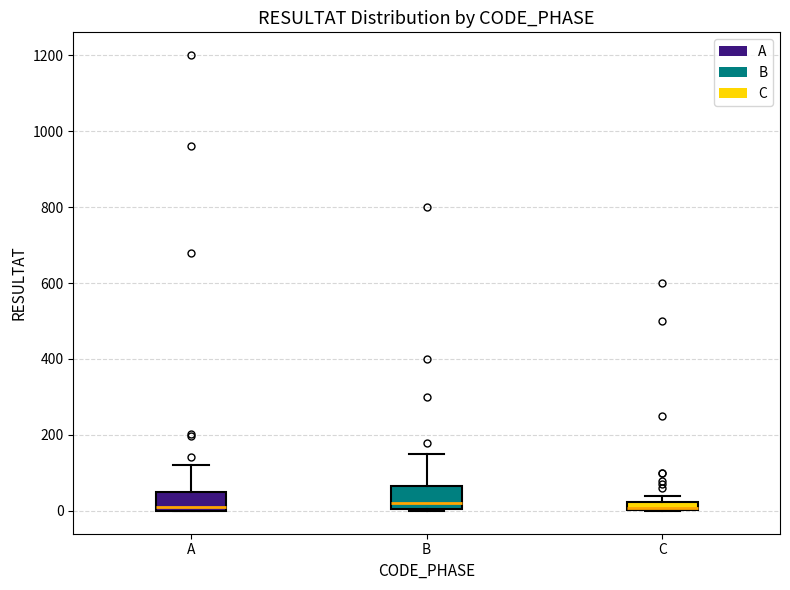

Where is the upper edge of the box for C on the y-axis? The values are not printed on the chart, so give them approximately, as read against the axis.

20